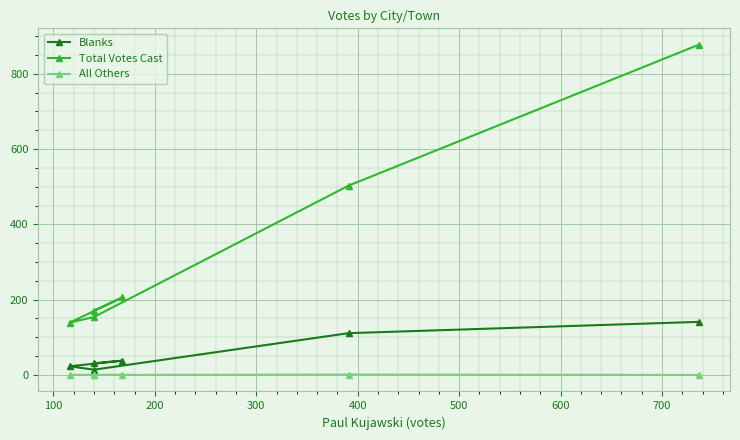

Reading left to right, transcribe all the data shown in this chart.

Blanks: 31	38	23	14	111	141
Total Votes Cast: 171	206	139	154	503	877
All Others: 0	0	0	0	1	0